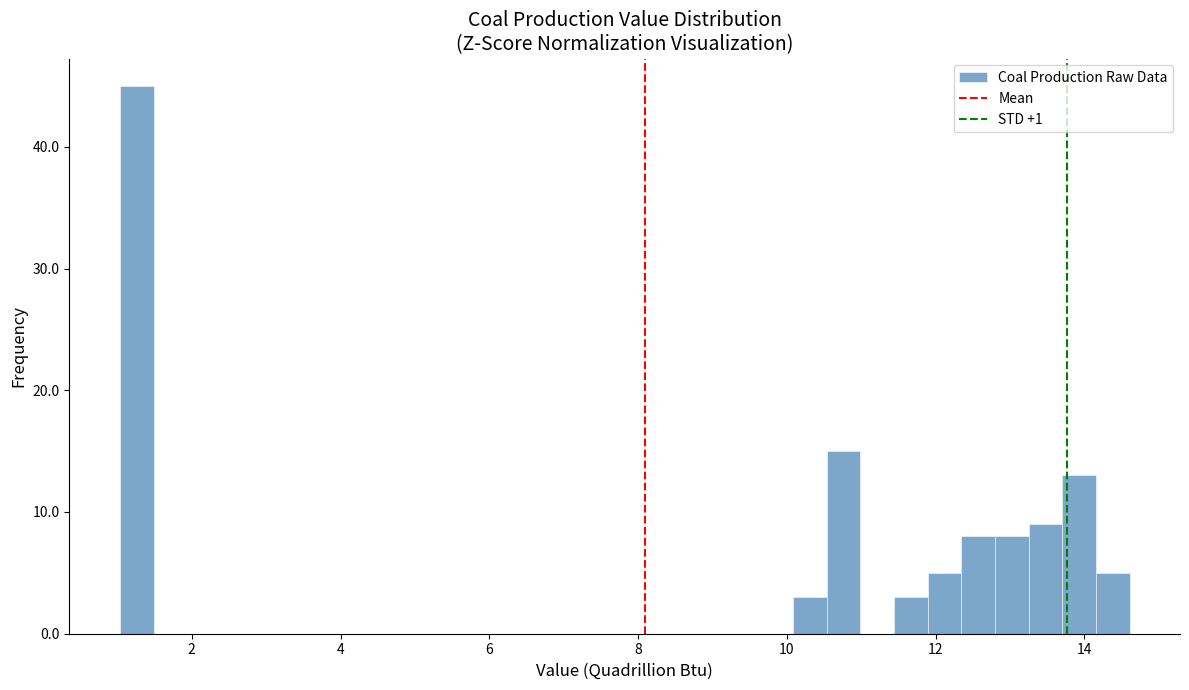

Around what value on the x-axis is the tallest bar? Give the approximate position of its centre, as read against the axis.

1.2